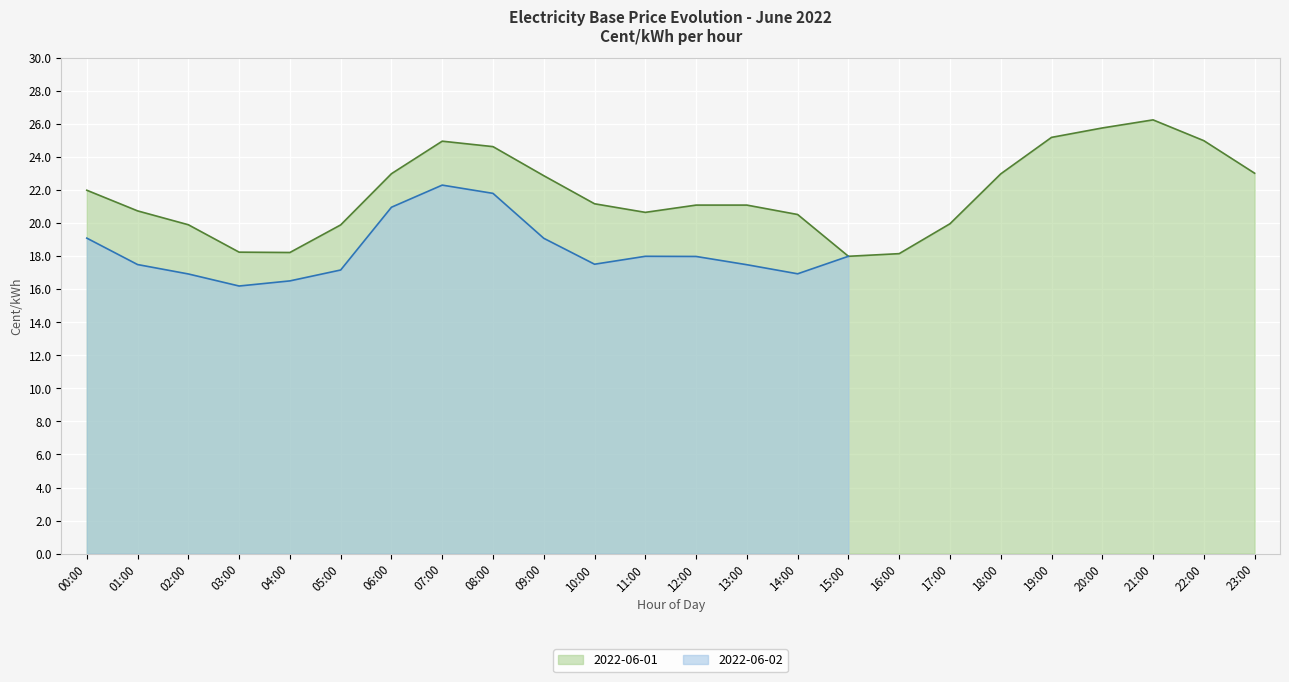

What is the difference between the maximum and minimum values?

8.3